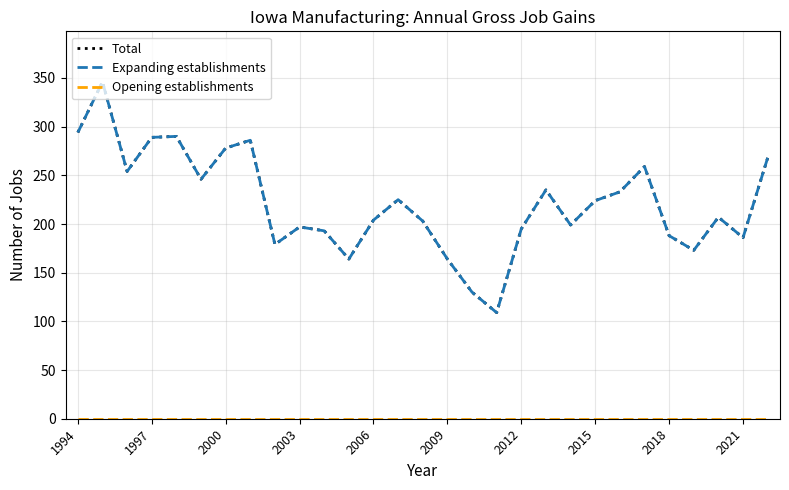

What is the highest value of the Expanding establishments series?

346